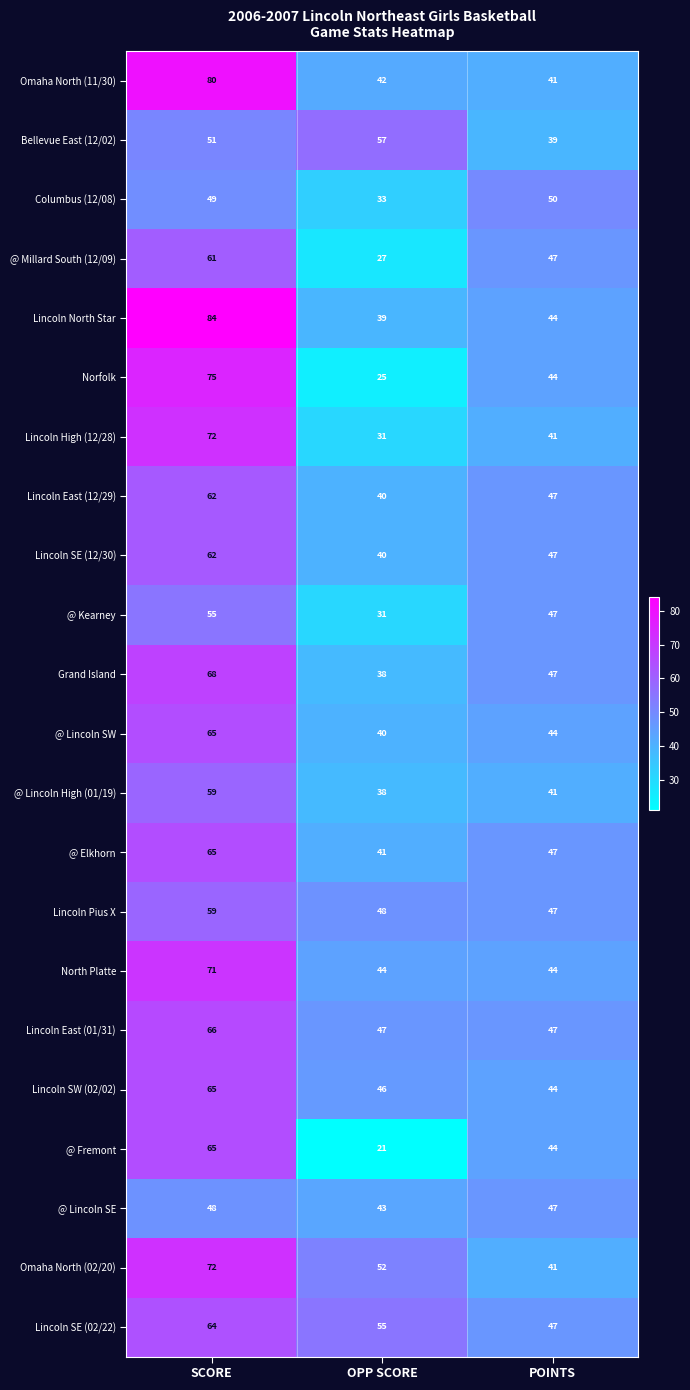

How many series are shown in this chart?

22